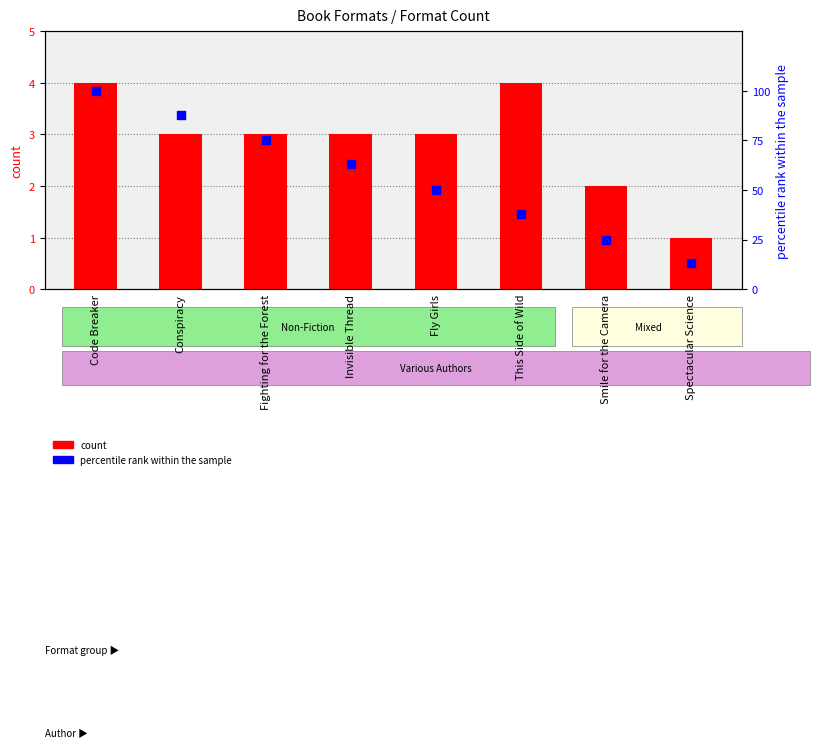

At which category is the sum across all series the highest?

Code Breaker